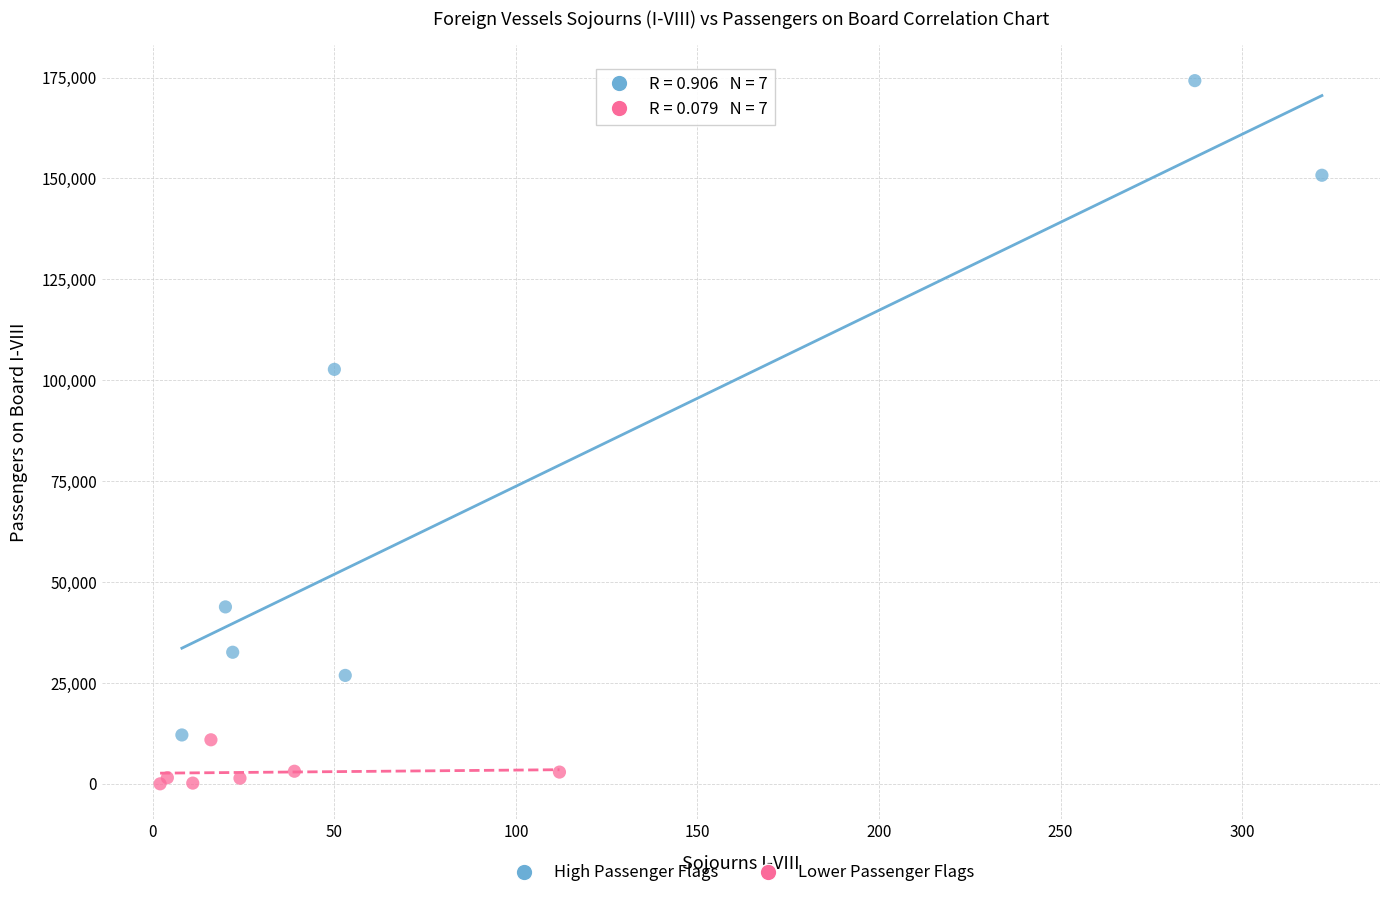

What are all the series names shown in the legend?

High Passenger Flags, Lower Passenger Flags